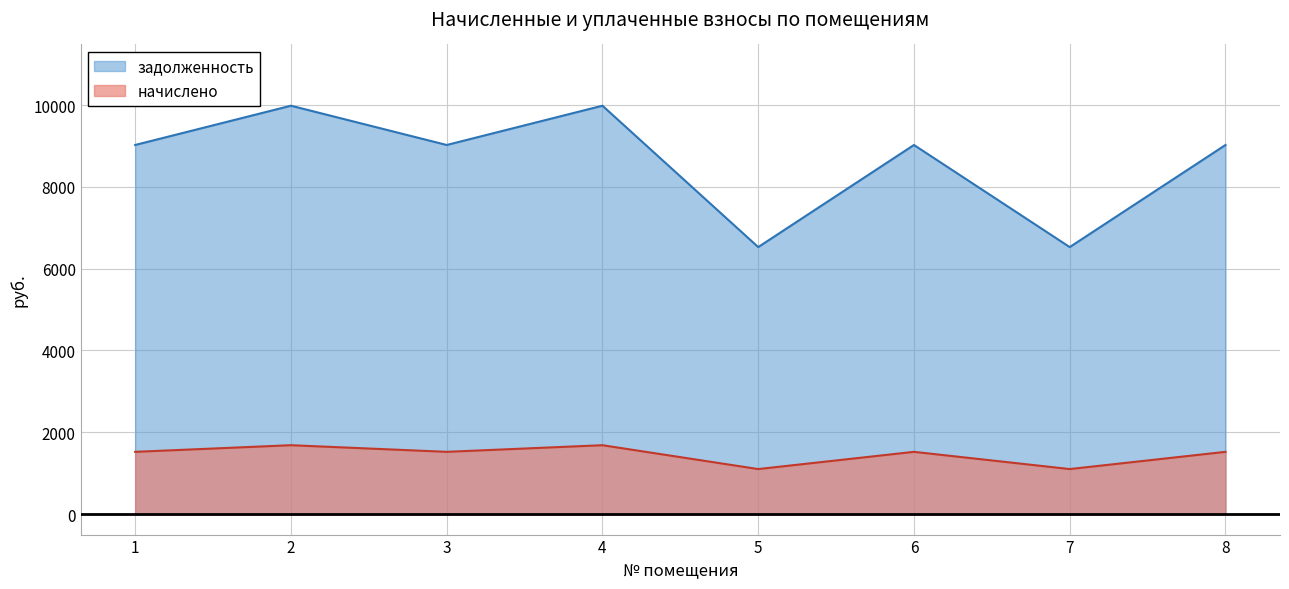

Reading left to right, transcribe all the data shown in this chart.

задолженность: 9024.0	9984.0	9024.0	9984.0	6528.0	9024.0	6528.0	9024.0
начислено: 1522.8	1684.8	1522.8	1684.8	1101.6	1522.8	1101.6	1522.8